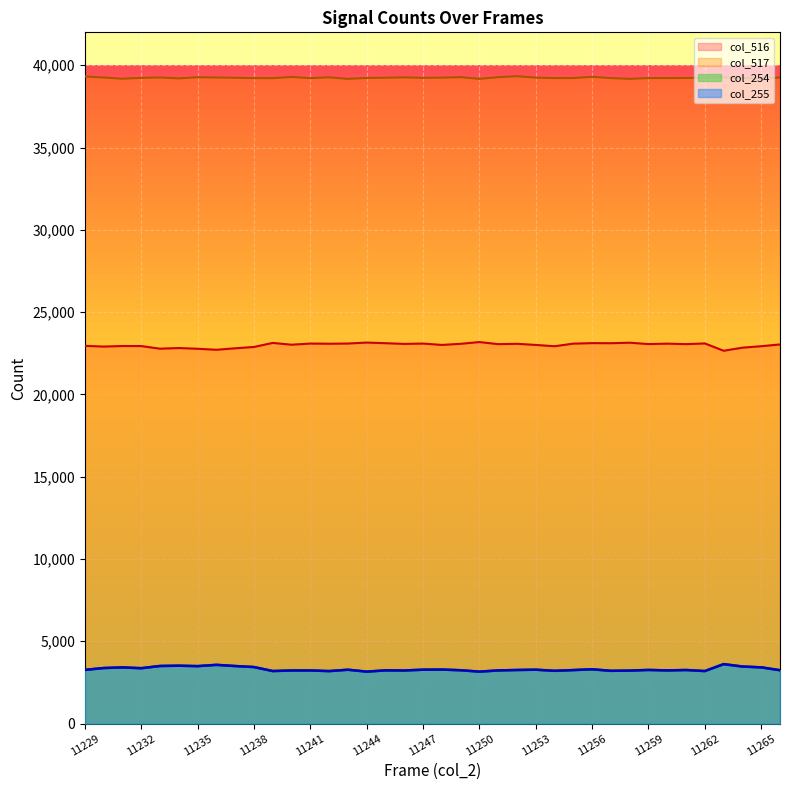

Where is the first local maximum for col_255?

11231